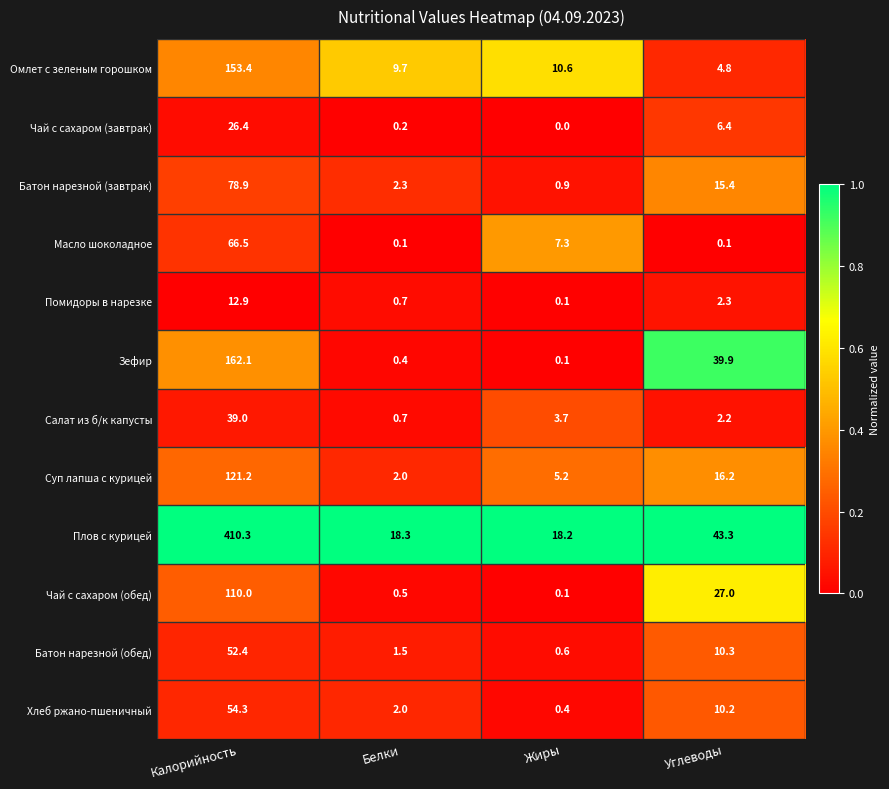

How many categories are shown in the chart?

4